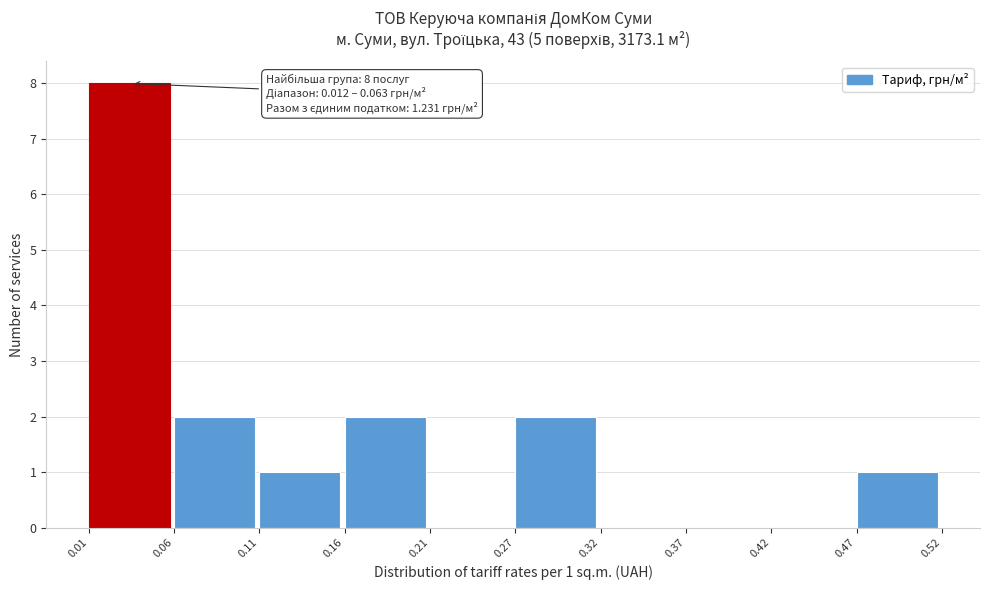

Over which range of the x-axis is the bar tallest?

0.01 to 0.06